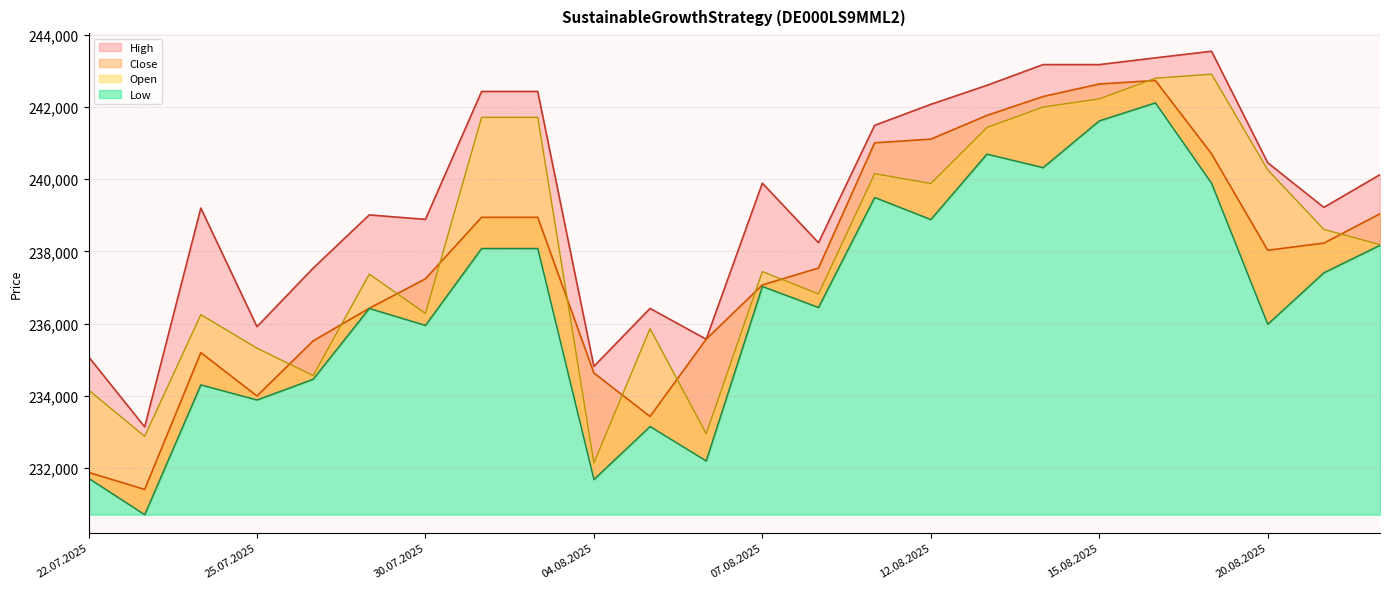

Where is Close nearest to the value 237072?

07.08.2025